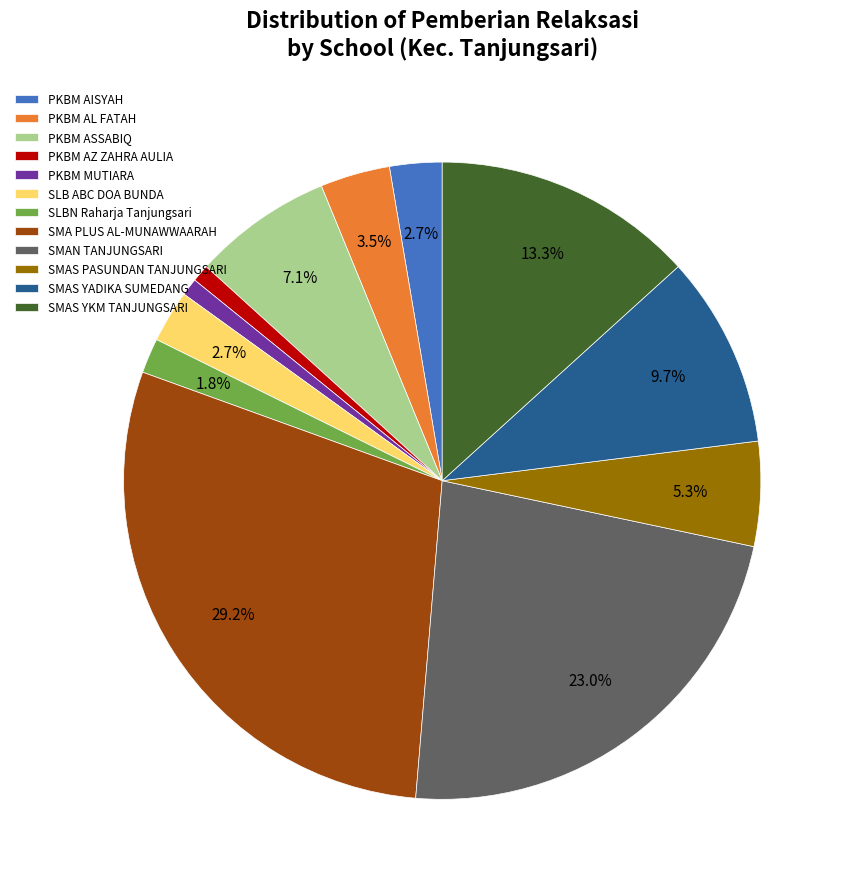

Is the sum of PKBM MUTIARA and SLBN Raharja Tanjungsari greater than half?

No